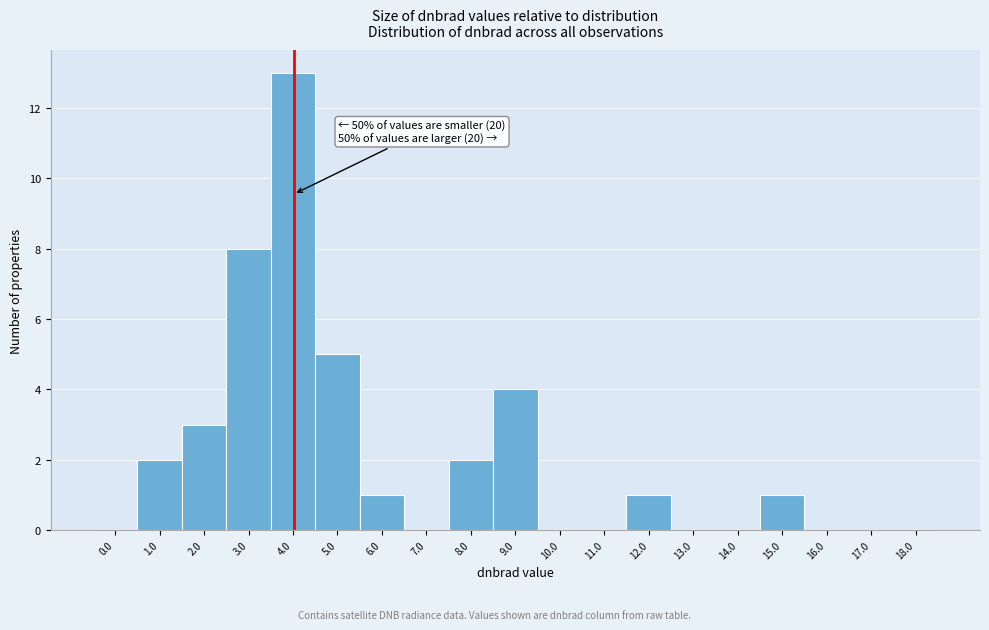

Reading right to left, transcribe all the data shown in this chart.

18.0=0	17.0=0	16.0=0	15.0=1	14.0=0	13.0=0	12.0=1	11.0=0	10.0=0	9.0=4	8.0=2	7.0=0	6.0=1	5.0=5	4.0=13	3.0=8	2.0=3	1.0=2	0.0=0